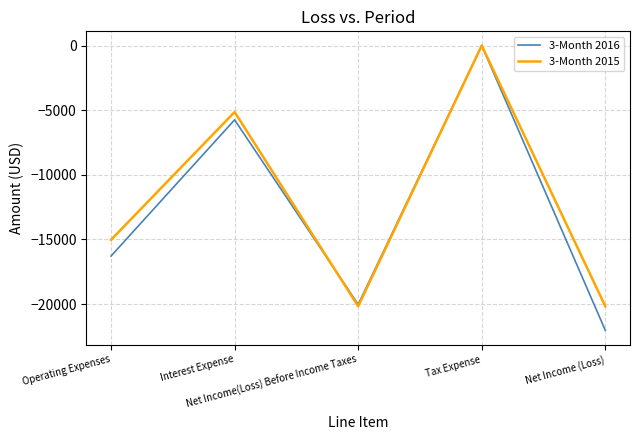

List the labels in order of 3-Month 2016 value, smallest first.

Net Income (Loss), Net Income(Loss) Before Income Taxes, Operating Expenses, Interest Expense, Tax Expense